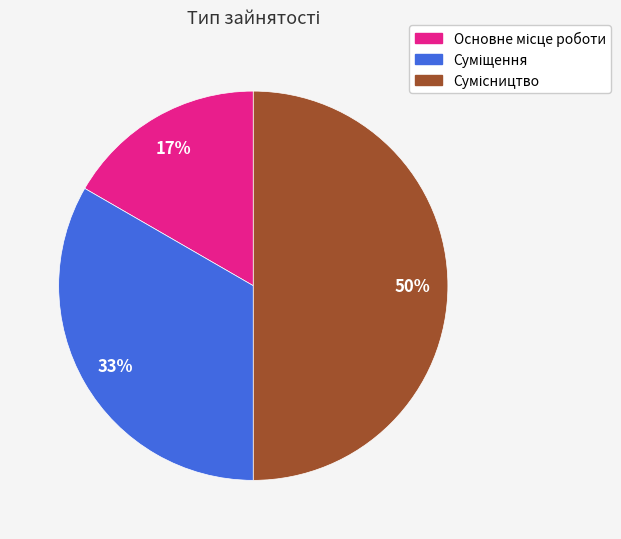

To the nearest percent, what is the difference between the largest and smallest slice percentages?

33%